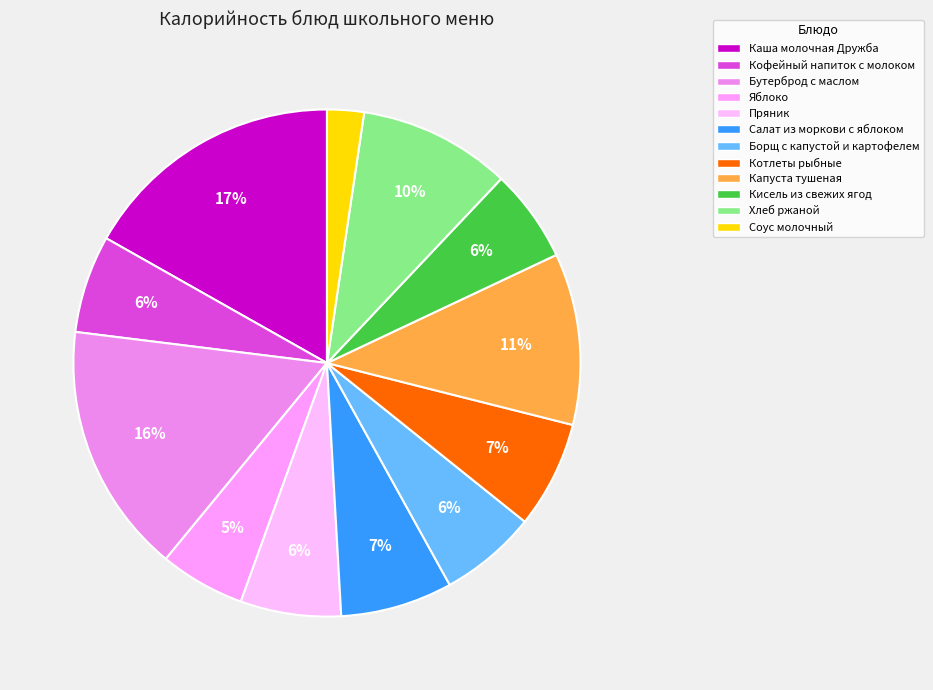

The Котлеты рыбные slice represents 1% of the pie. True or false?

False